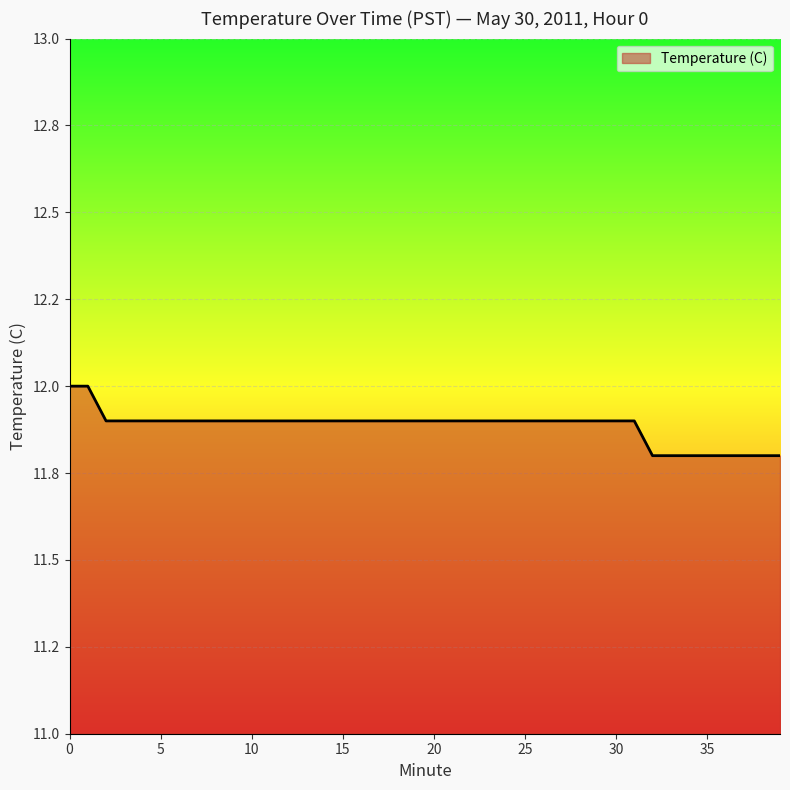

Is this an area chart (filled region under the line)?

Yes